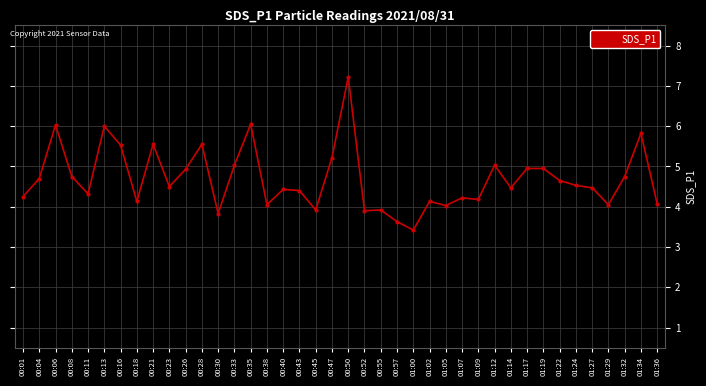

The value at 01:14 is 4.5. True or false?

True